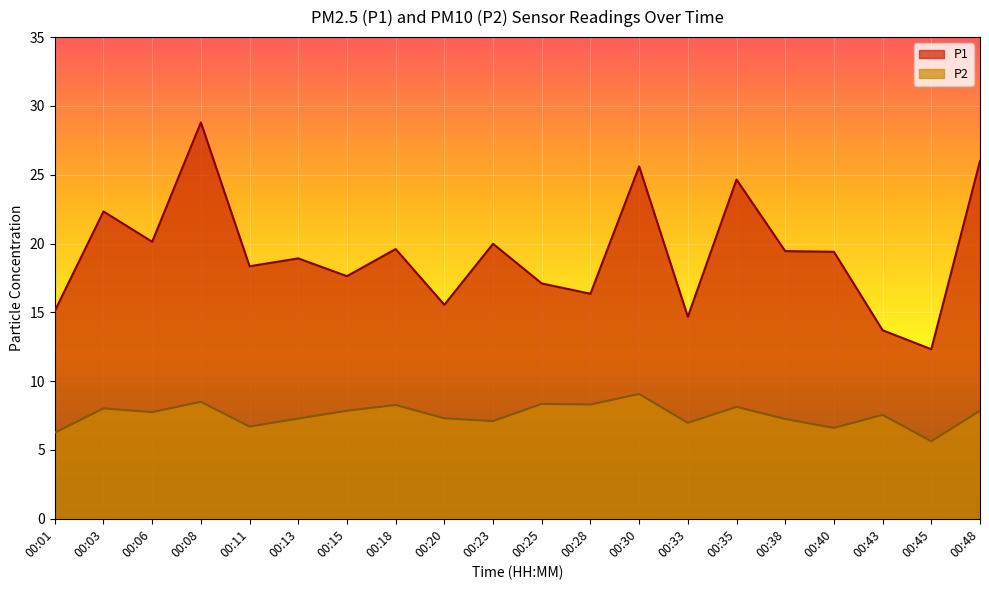

How many interior local valleys does the P2 series have?

7